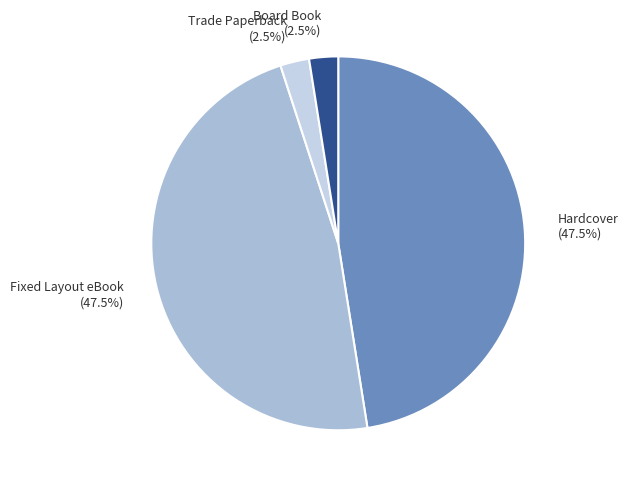

What is the total percentage of Board Book and Hardcover?

50.0%